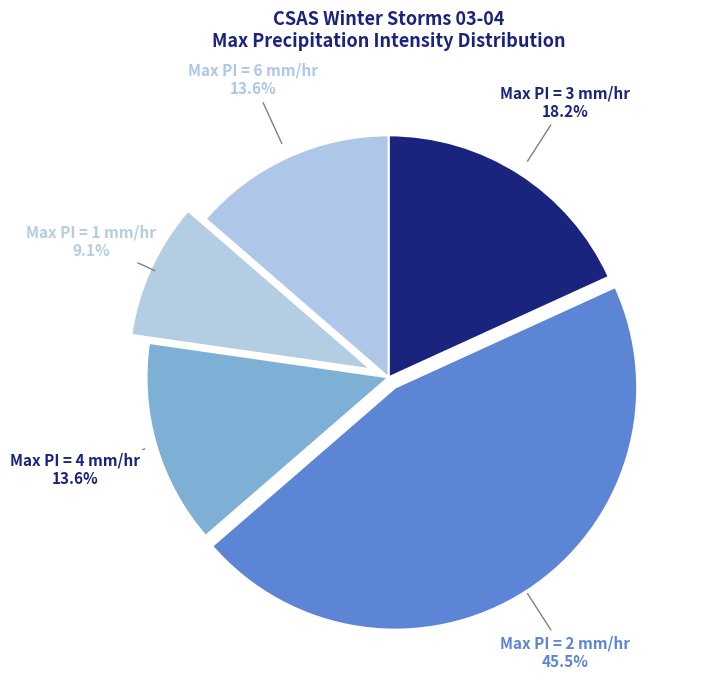

Is the sum of Max PI = 2 mm/hr and Max PI = 3 mm/hr greater than half?

Yes